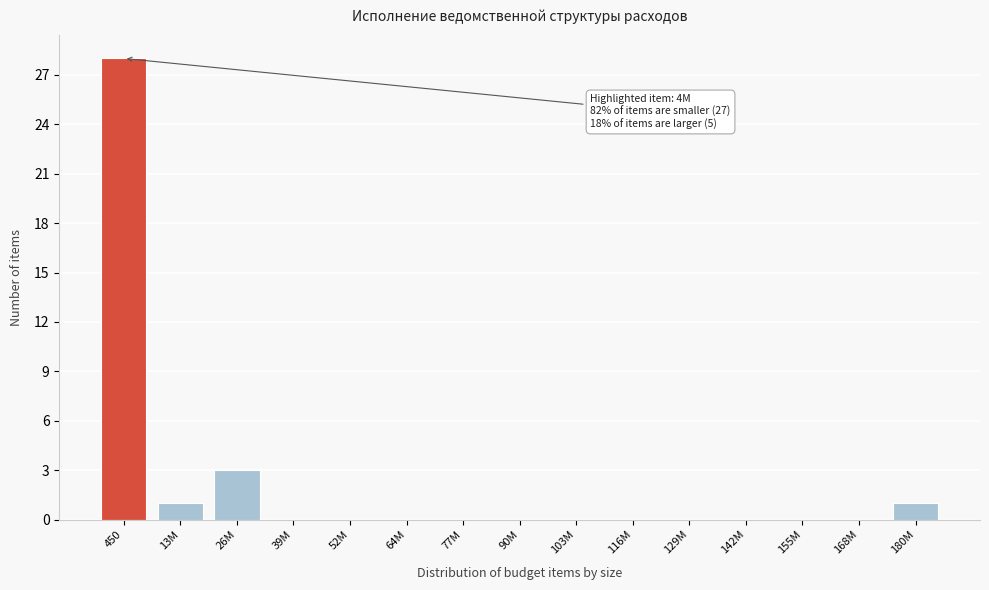

Reading right to left, extract all data points from this chart.

180M=1	168M=0	155M=0	142M=0	129M=0	116M=0	103M=0	90M=0	77M=0	64M=0	52M=0	39M=0	26M=3	13M=1	450=28